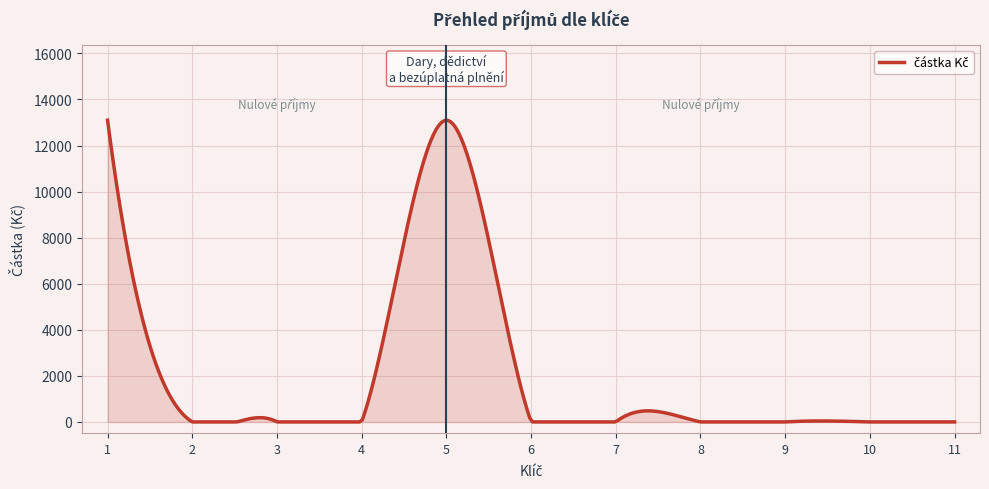

Reading left to right, what are all the values shown in this chart?

13100	0	0	0	13100	0	0	0	0	0	0